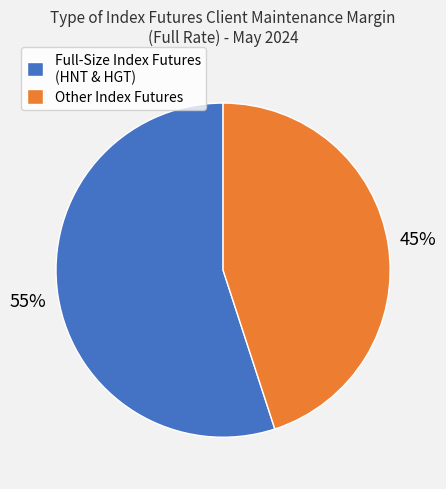

How many segments does this pie chart have?

2